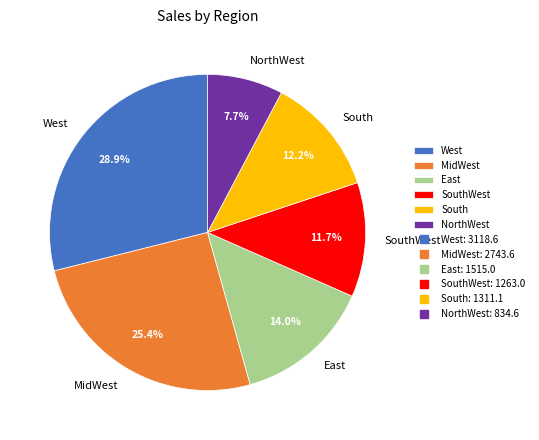

Is West the majority of the pie?

No